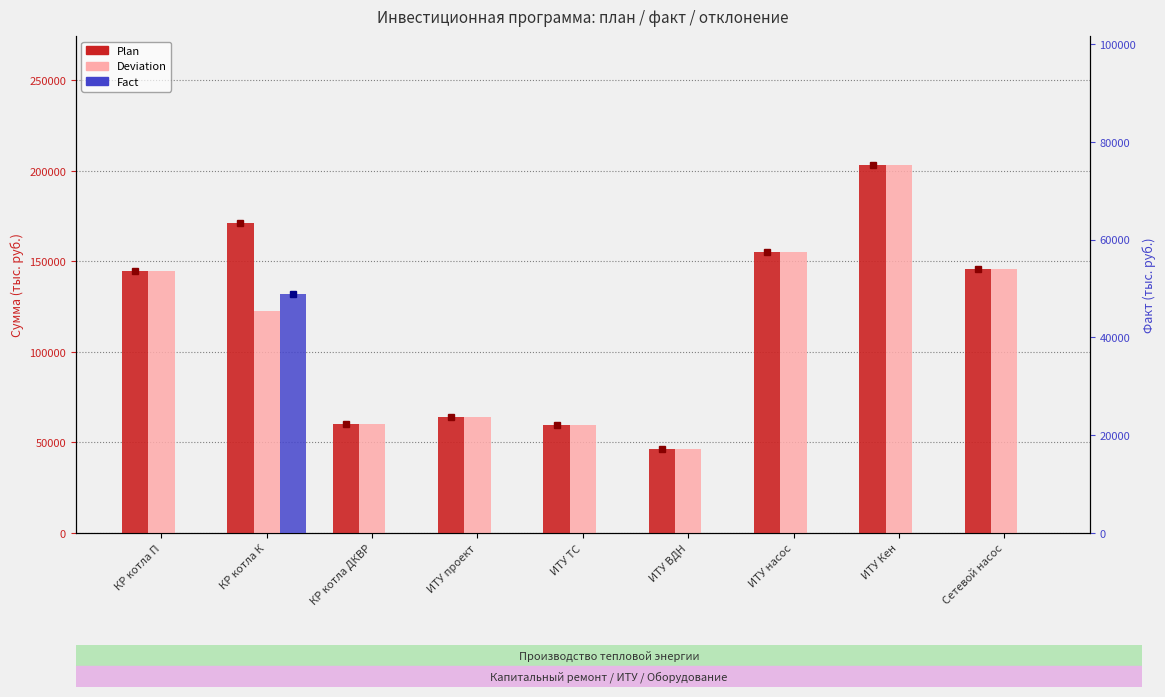

What is the label of the 8th bar from the right?

КР котла К